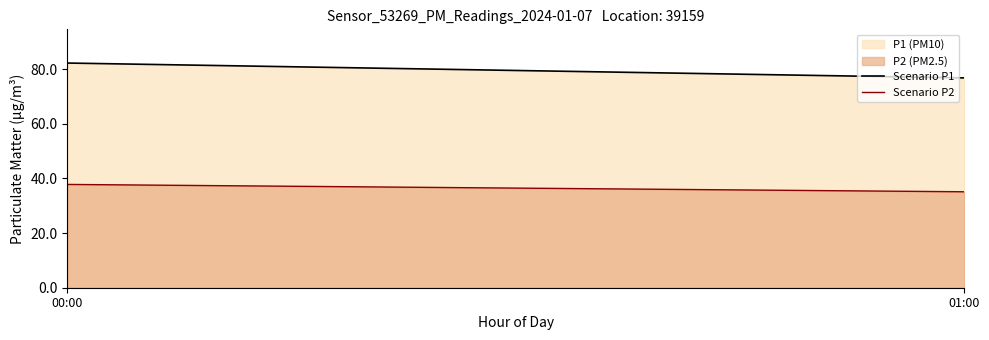

Rank the series by their average value, from highest to lowest.

P1 (PM10), P2 (PM2.5)